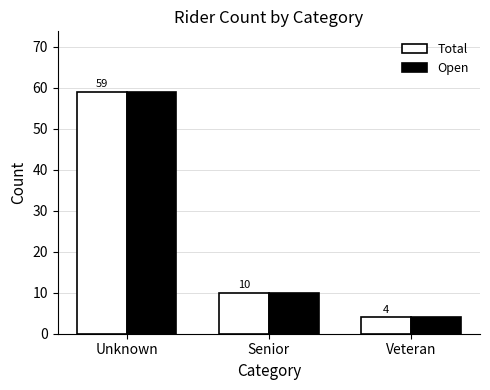

What is the sum of the Open values at Unknown and Senior?

69